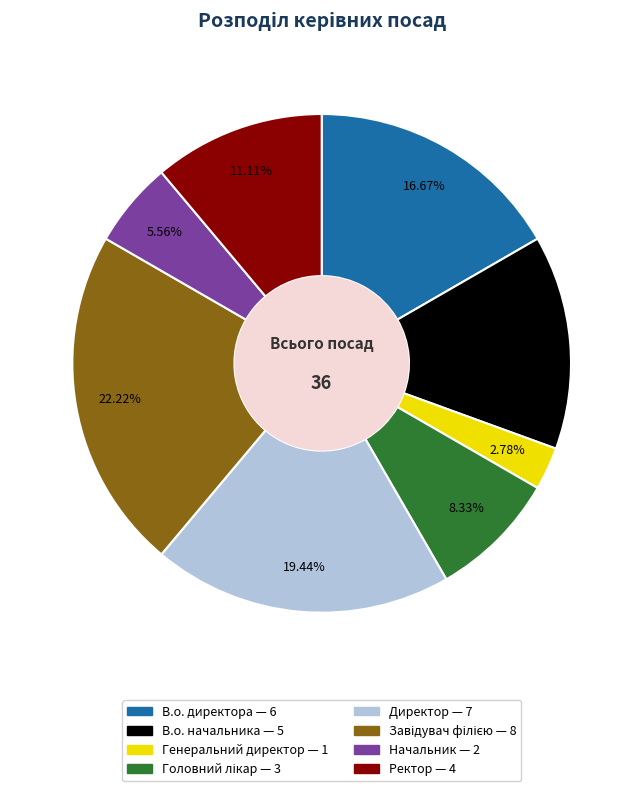

To the nearest percent, what is the difference between the Ректор and Директор slice percentages?

8%